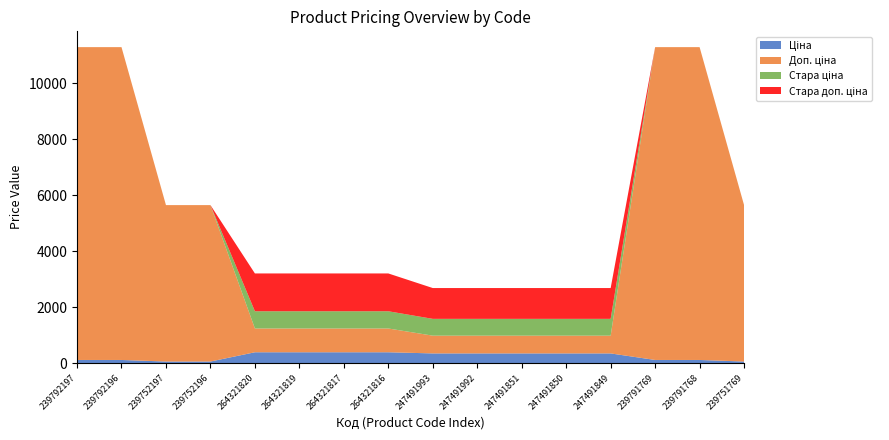

Reading left to right, transcribe all the data shown in this chart.

Ціна: 111.7	111.7	55.9	55.9	386.9	386.9	386.9	386.9	345.6	345.6	345.6	345.6	345.6	111.7	111.7	55.9
Доп. ціна: 11169.0	11169.0	5585.0	5585.0	849.0	849.0	849.0	849.0	634.0	634.0	634.0	634.0	634.0	11169.0	11169.0	5585.0
Стара ціна: 0.0	0.0	0.0	0.0	615.1	615.1	615.1	615.1	599.9	599.9	599.9	599.9	599.9	0.0	0.0	0.0
Стара доп. ціна: 0.0	0.0	0.0	0.0	1349.8	1349.8	1349.8	1349.8	1100.0	1100.0	1100.0	1100.0	1100.0	0.0	0.0	0.0